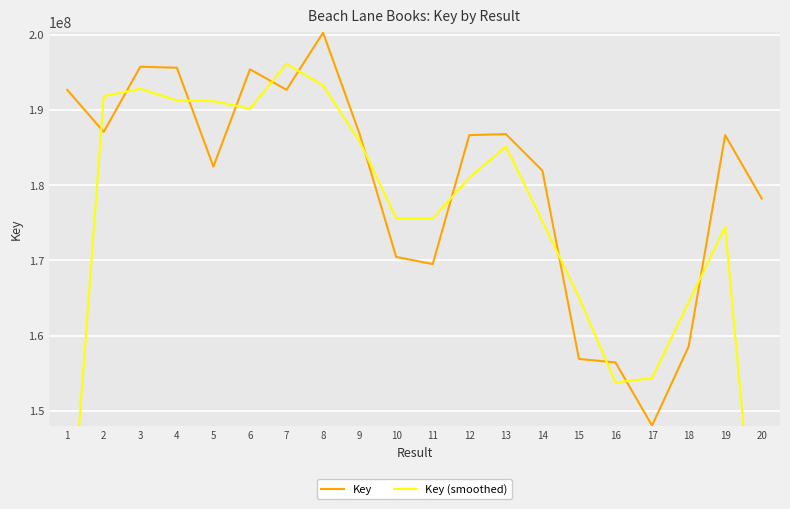

Is the value of Key at 8 greater than the value of Key (smoothed) at 11?

Yes